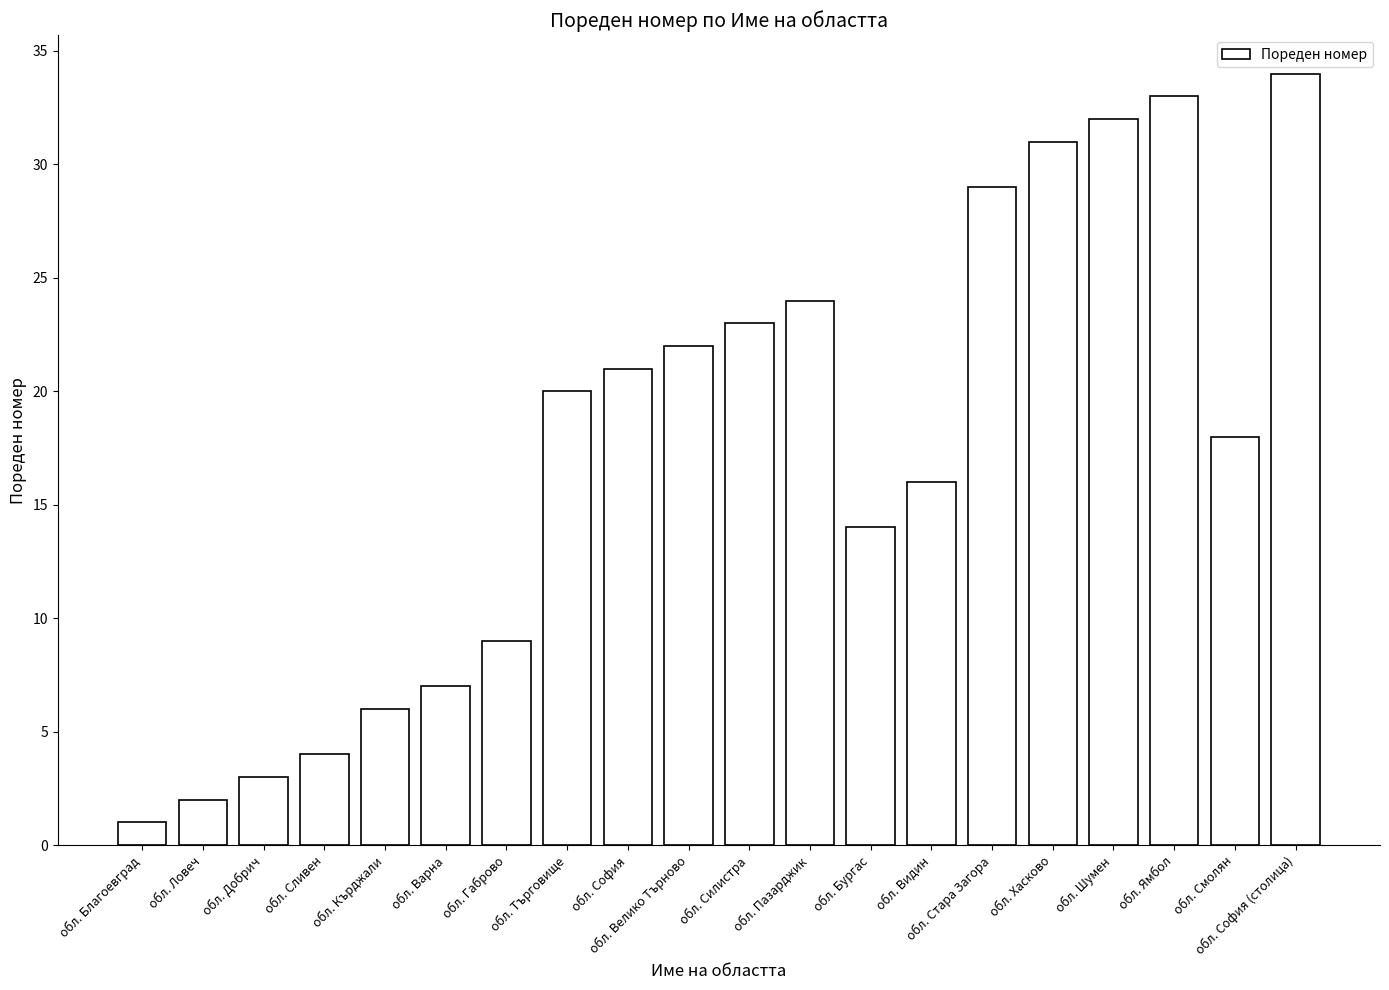

What is the label of the 3rd bar from the right?

обл. Ямбол